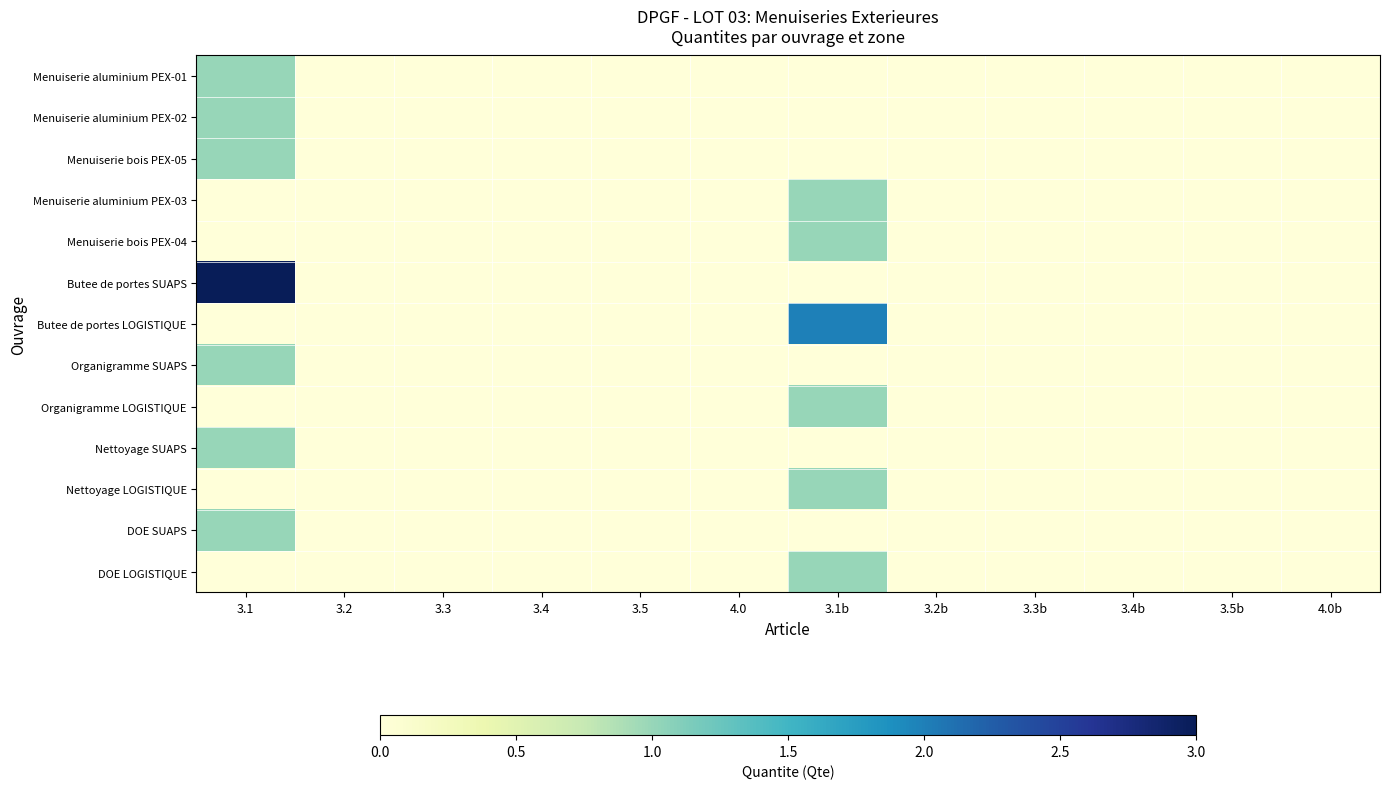

At which category is the sum across all series the highest?

3.1